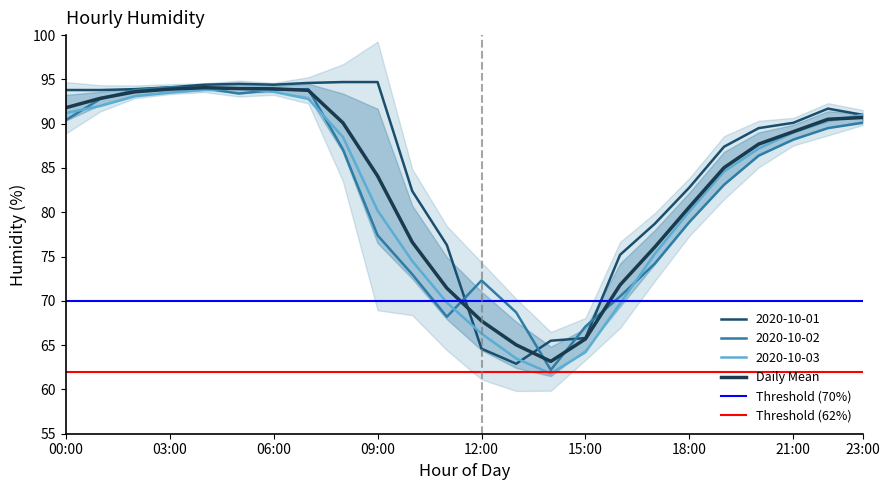

Reading left to right, what are all the values shown in this chart?

2020-10-01: 93.8	93.8	93.9	94.1	94.4	94.5	94.4	94.6	94.7	94.7	82.4	76.3	64.6	62.9	65.5	65.8	75.2	78.7	82.8	87.4	89.5	90.1	91.7	91.0
2020-10-02: 90.4	92.8	93.8	94.1	94.0	93.4	93.8	93.9	87.1	77.4	73.0	68.2	72.3	68.7	62.2	67.1	70.5	74.2	78.9	83.1	86.4	88.2	89.5	90.1
2020-10-03: 91.2	92.0	93.1	93.5	93.8	94.0	93.6	92.8	88.5	80.2	74.5	69.8	66.3	63.5	61.8	64.2	69.7	75.3	80.1	84.6	87.2	89.0	90.3	91.0